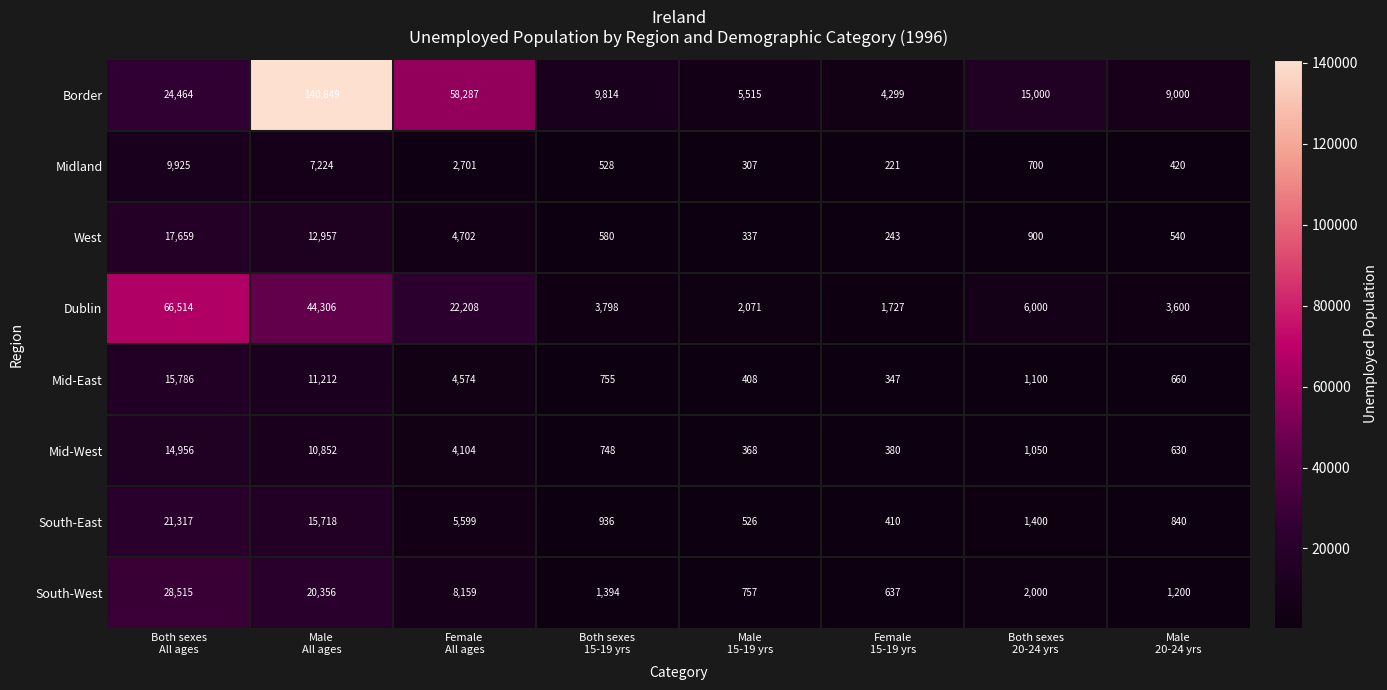

What is the minimum value shown in the chart?

221